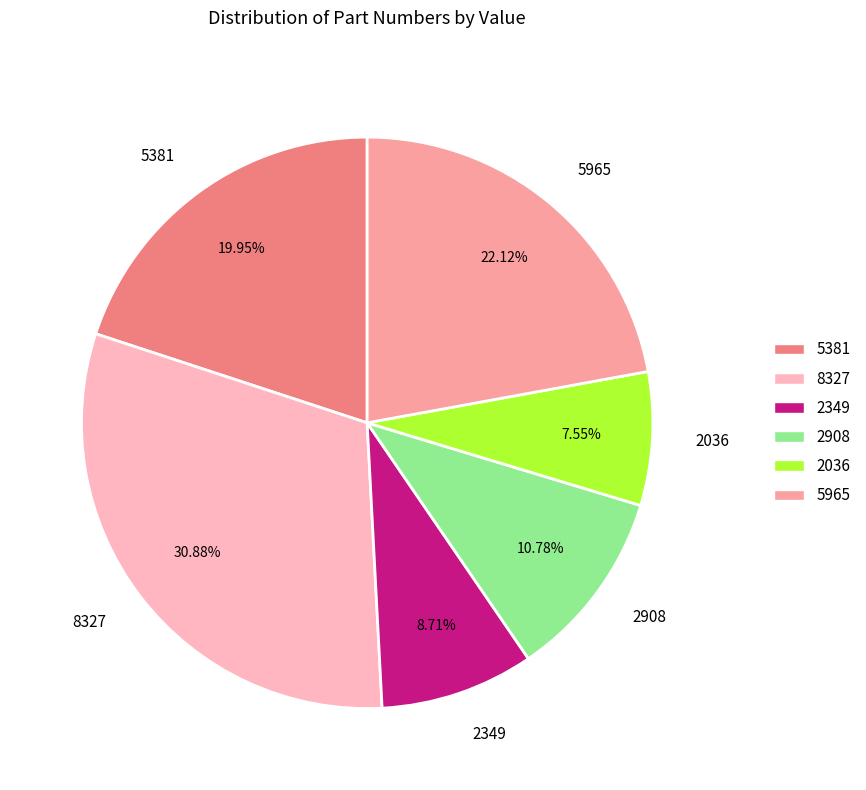

Which slice is the largest?

8327